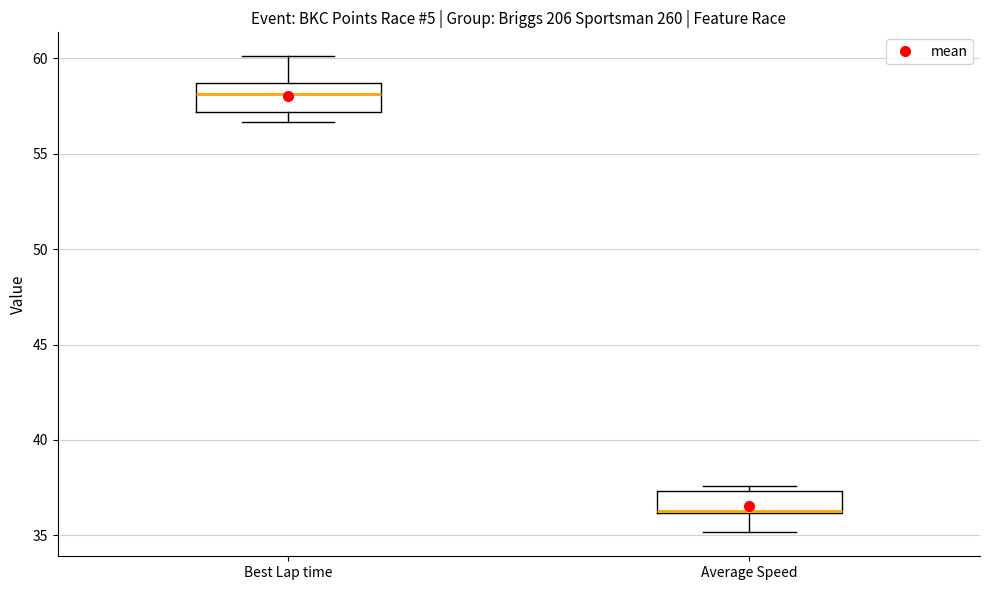

Reading left to right, transcribe this box plot: for each box, give where its median line is, the range the box spans, and where its two whiskers end, as read against the y-axis. The values are not printed on the chart, so give them approximately, as read against the axis.

Best Lap time: median 58.0, box 57.0 to 58.5, whiskers 56.5 to 60.0
Average Speed: median 36.5 (drawn on the box's lower edge), box 36.0 to 37.5, whiskers 35.0 to 37.5 (just above the box's upper edge)